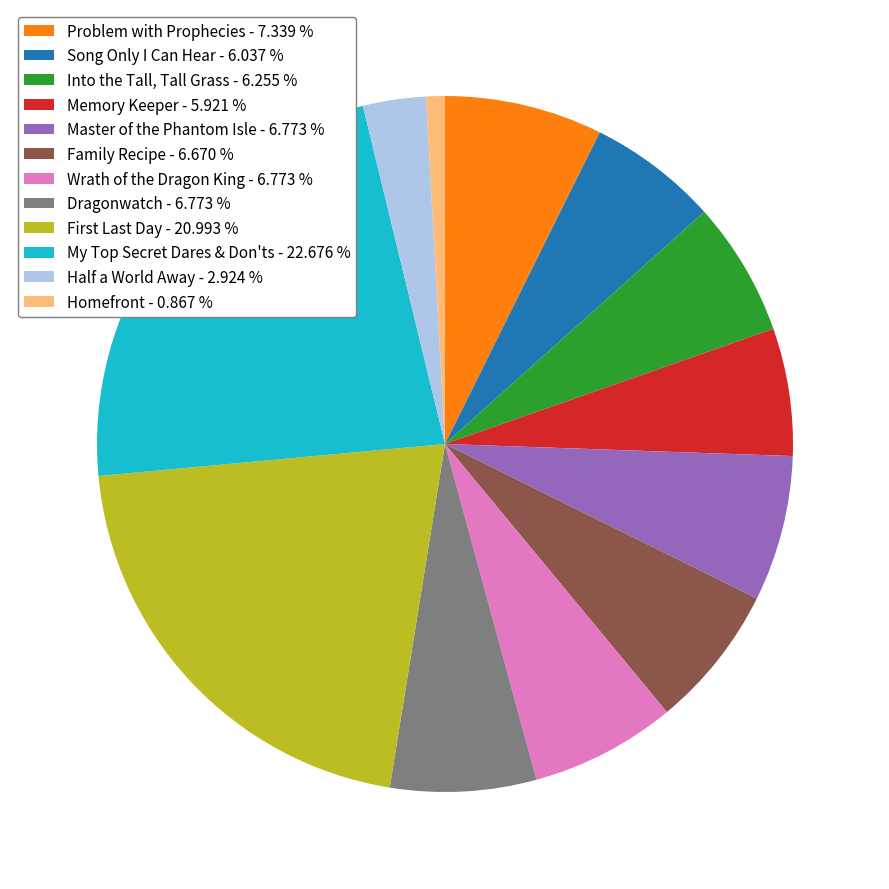

Does Into the Tall, Tall Grass represent more than half of the total?

No